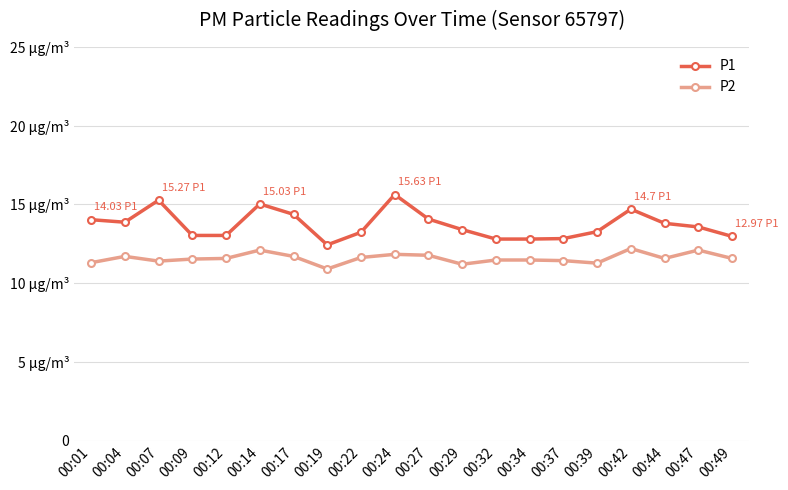

What are all the series names shown in the legend?

P1, P2